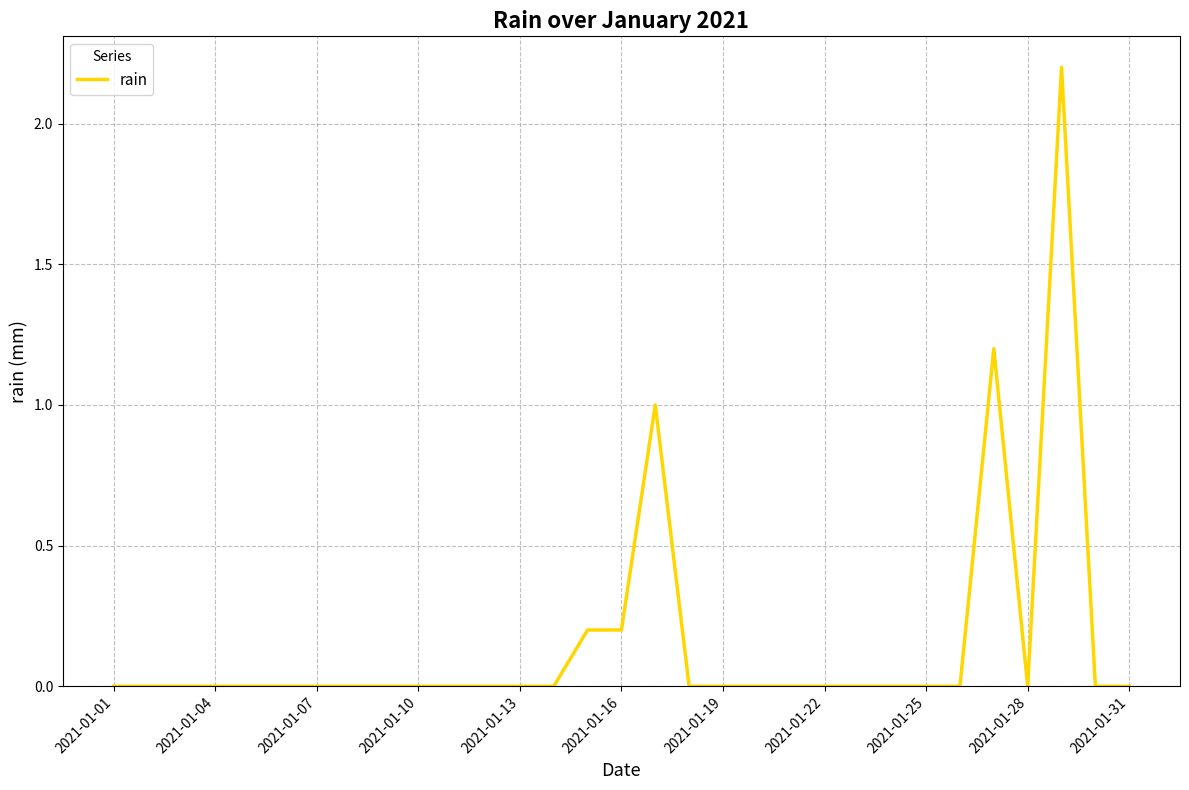

What is the greatest value displayed?

2.2